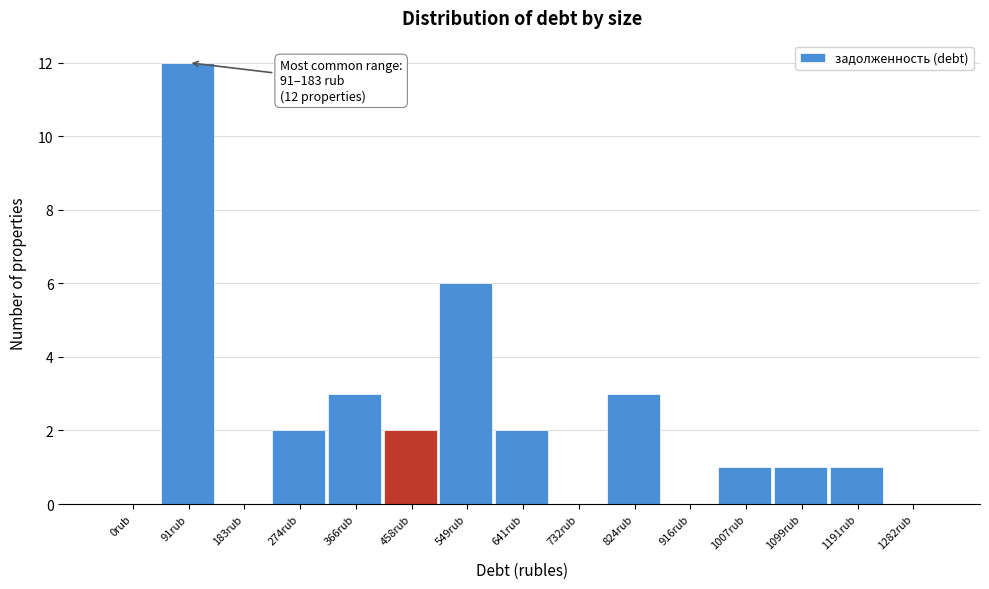

Reading left to right, extract all data points from this chart.

0rub=0	91rub=12	183rub=0	274rub=2	366rub=3	458rub=2	549rub=6	641rub=2	732rub=0	824rub=3	916rub=0	1007rub=1	1099rub=1	1191rub=1	1282rub=0